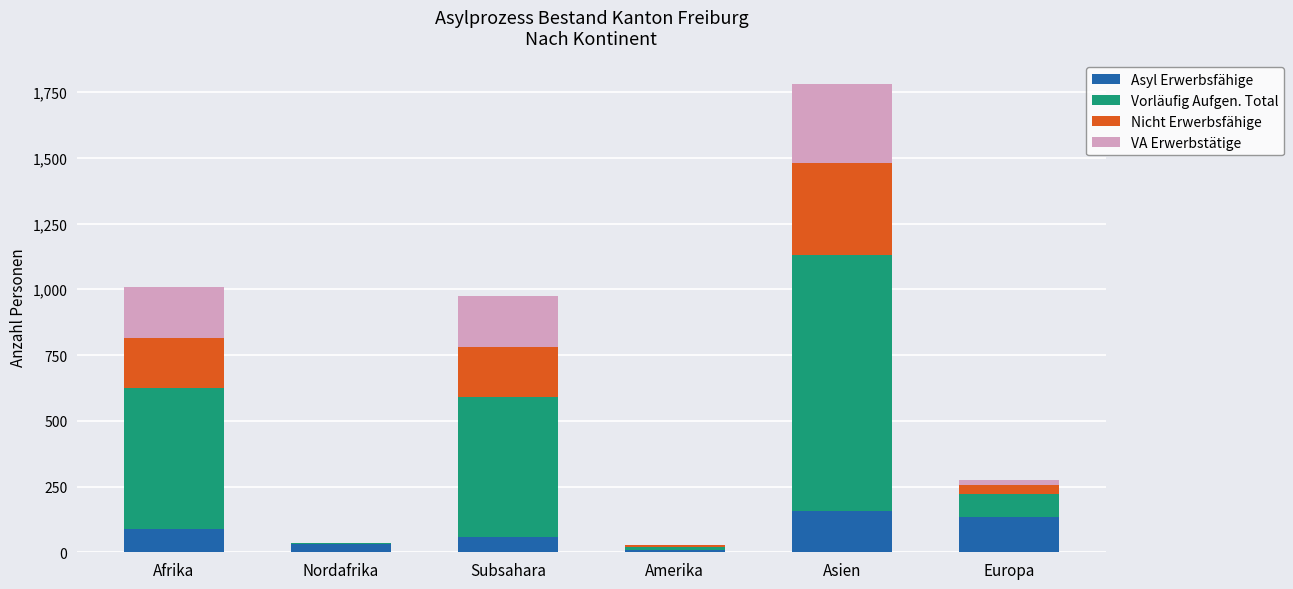

At which category is the sum across all series the highest?

Asien